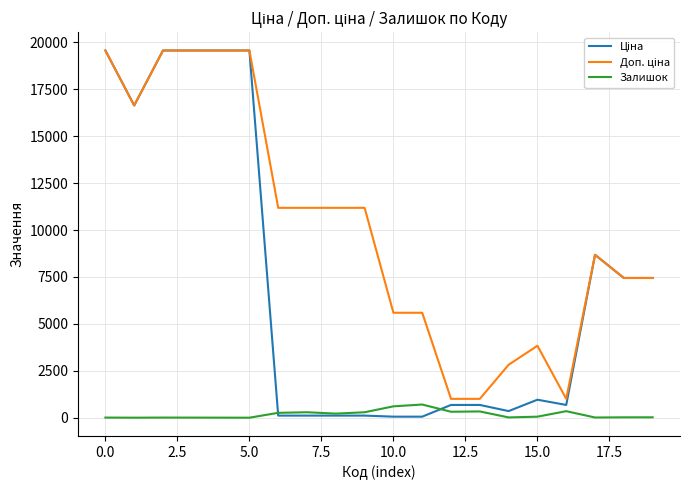

What is the maximum value shown in the chart?

19564.9